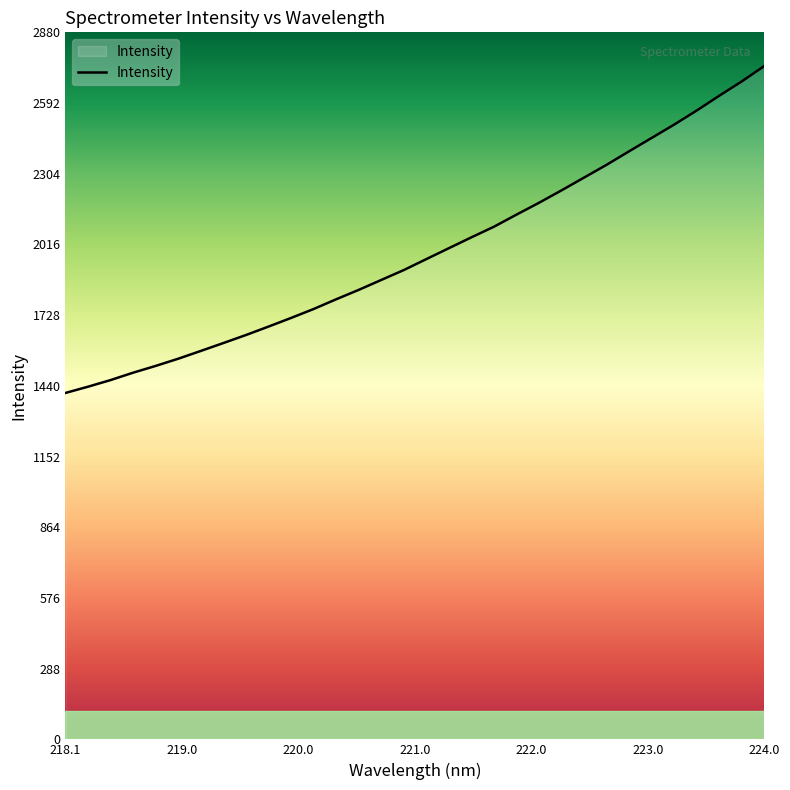

What is the smallest value displayed?

1411.0